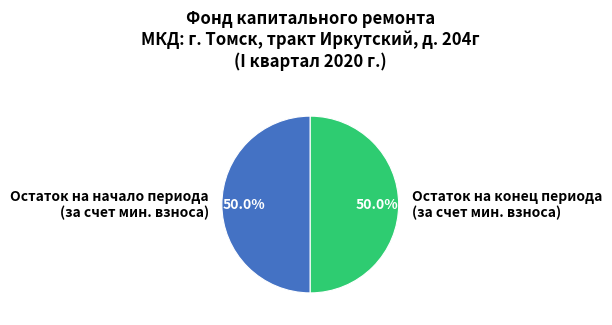

How many slices are in this pie chart?

2